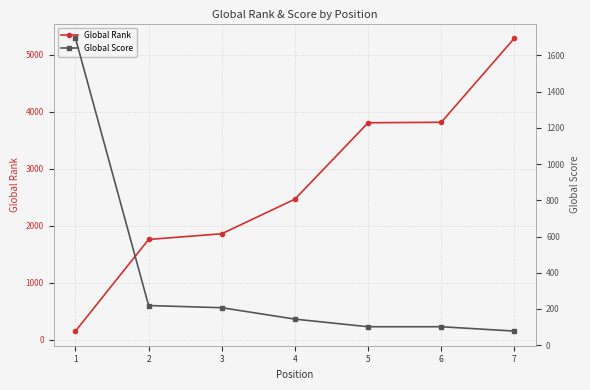

Reading left to right, what are all the values shown in this chart?

Global Rank: 153	1759	1859	2466	3805	3813	5287
Global Score: 1695	219	207	144	102	102	78